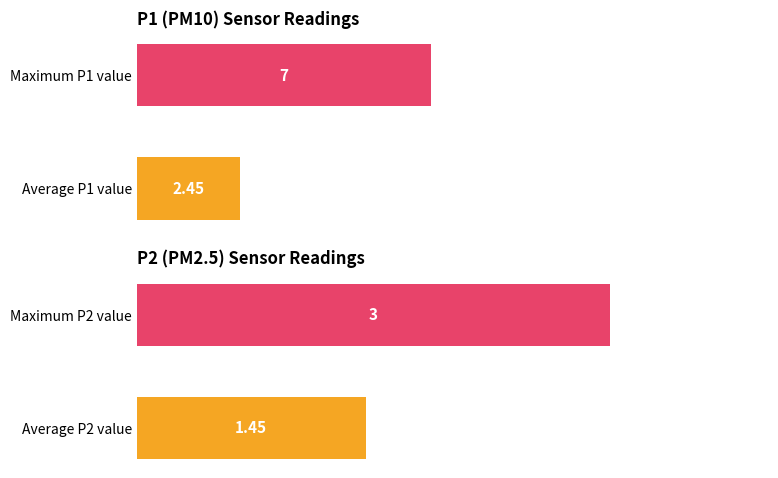

Which has a higher value, Maximum P1 value or Average P1 value?

Maximum P1 value